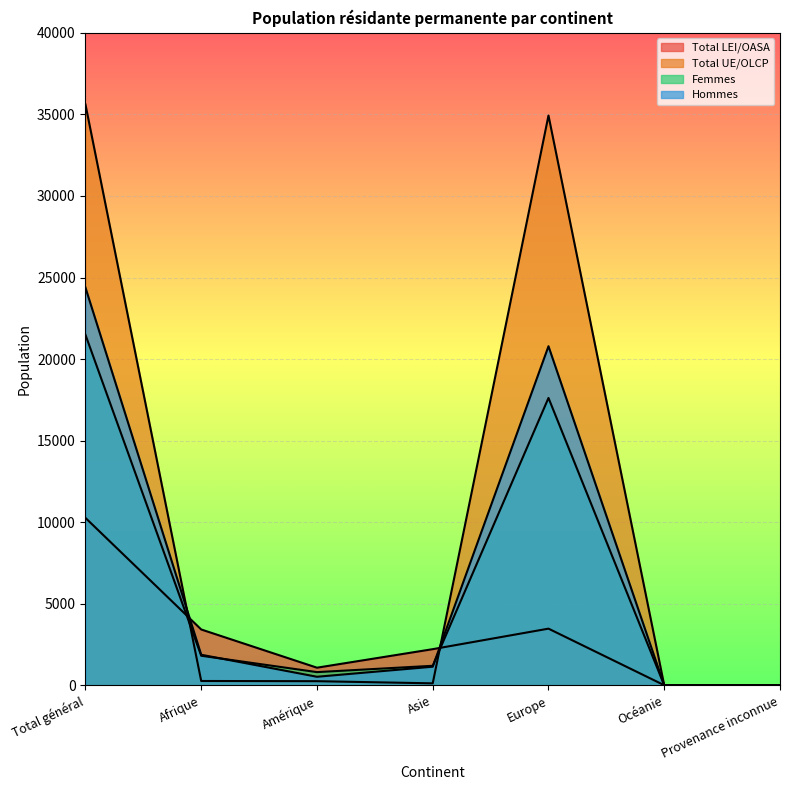

What is the sum of all Femmes values?

42984